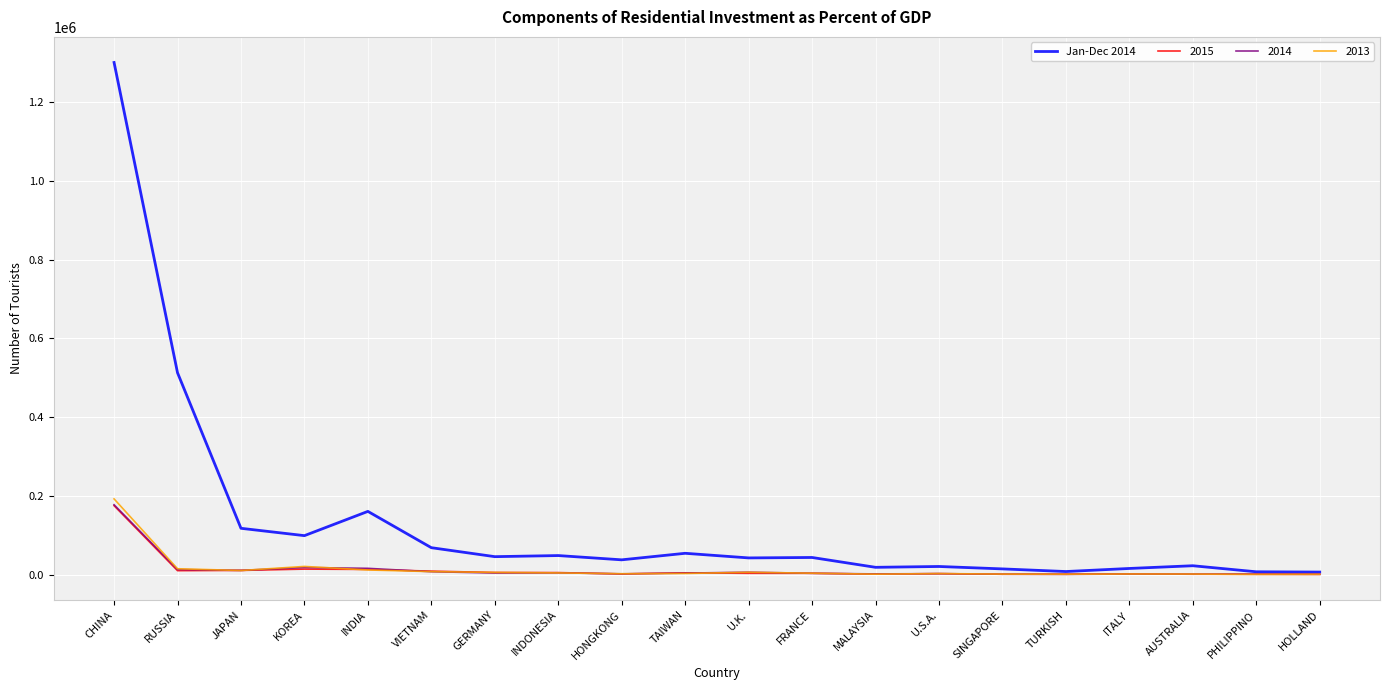

How many categories are shown in the chart?

20